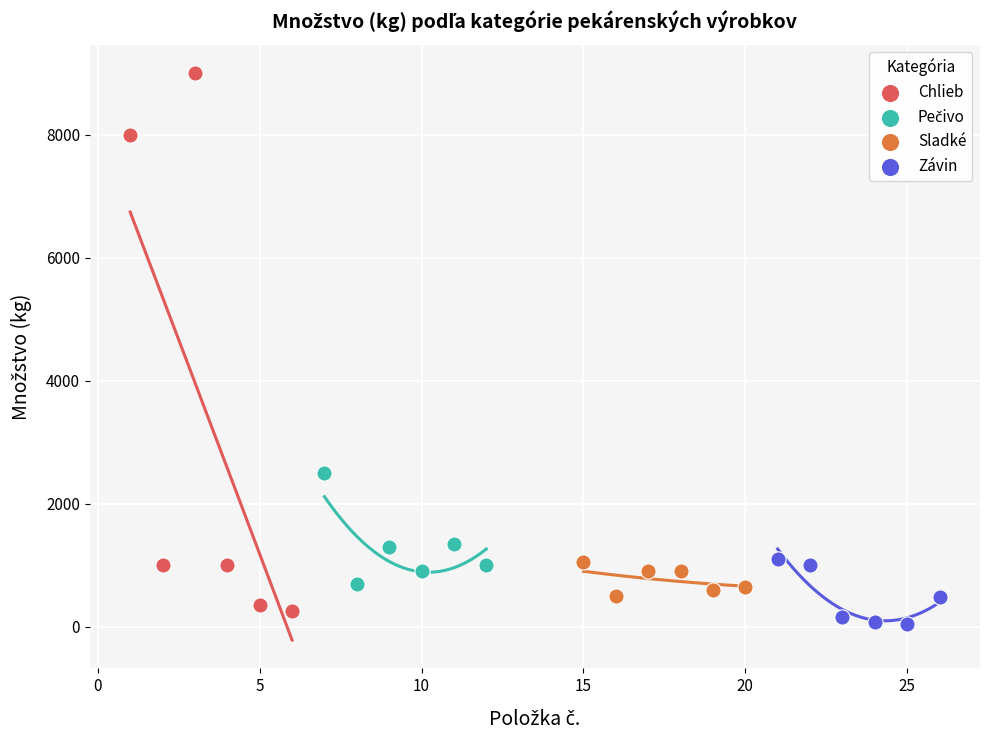

Which series has the widest spread of Y values?

Chlieb